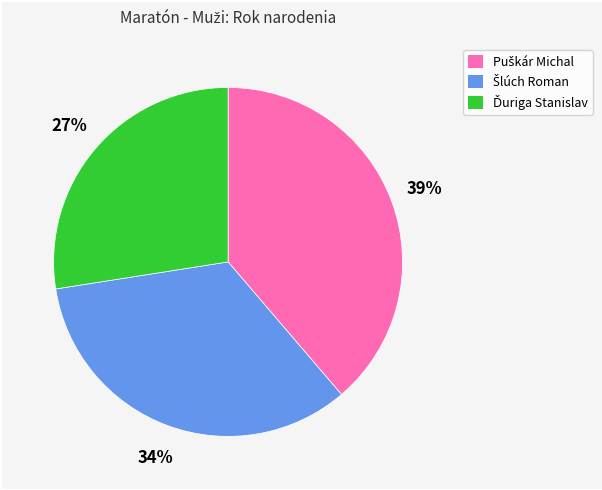

Is there a majority slice in this chart?

No